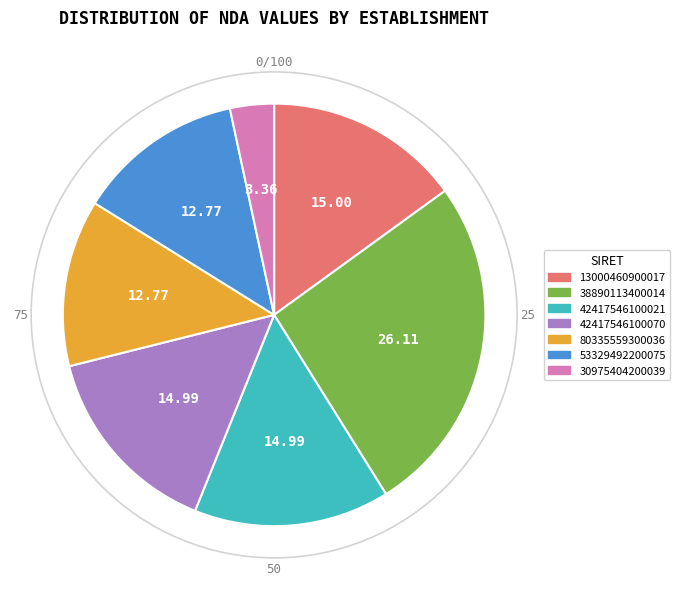

Between 42417546100021 and 80335559300036, which is larger?

42417546100021